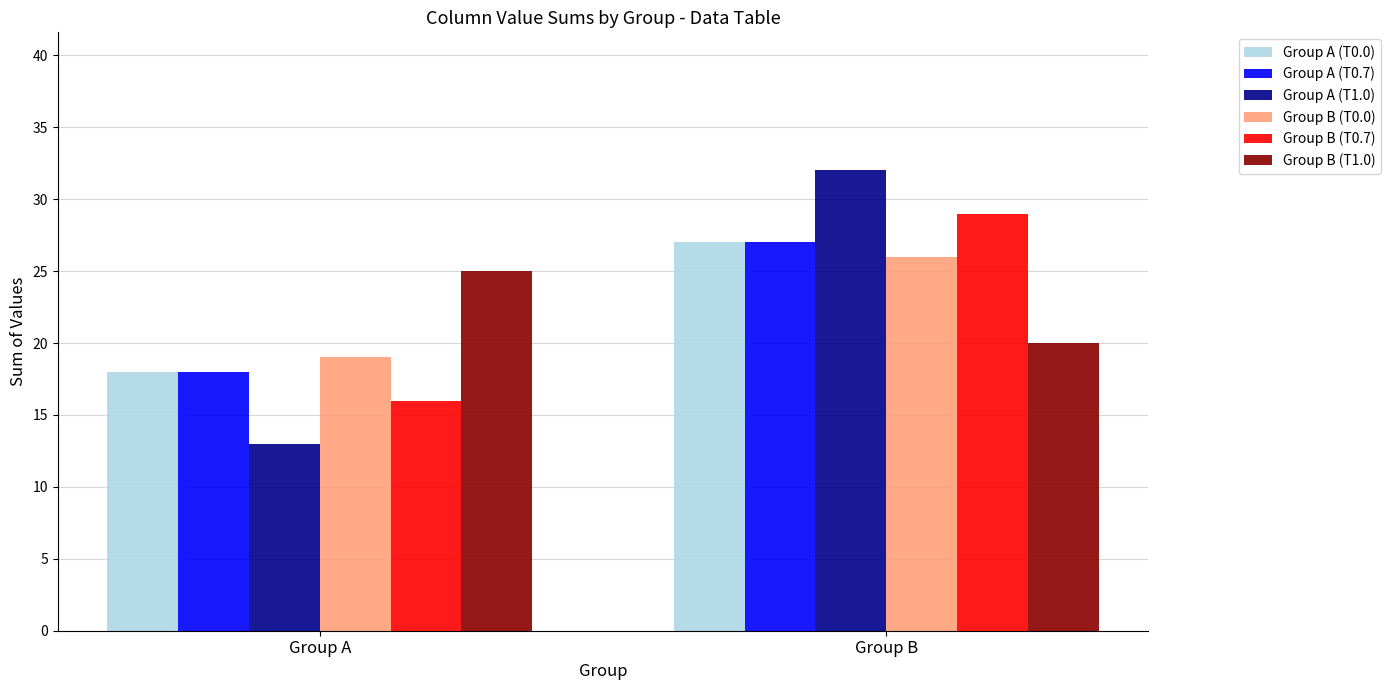

Count the Group A (T0.0) values in the range 18 to 27.

2